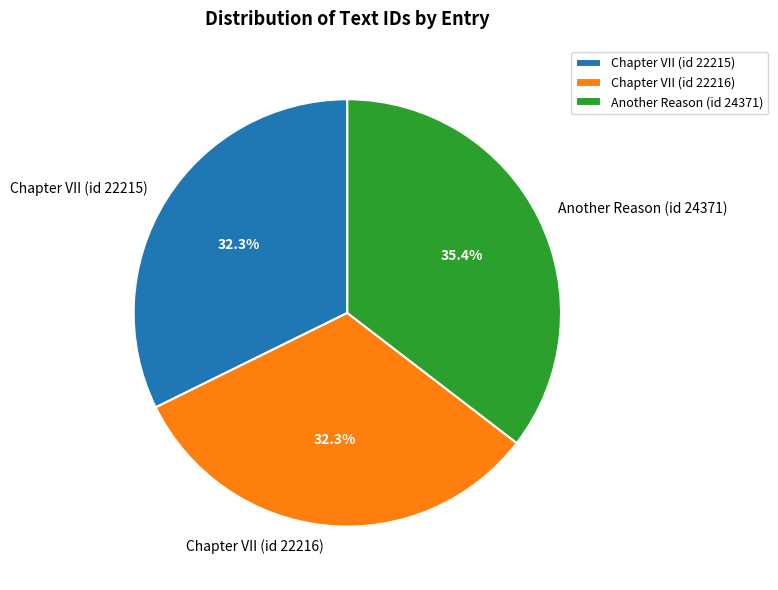

To the nearest percent, what percentage of the pie is Chapter VII (id 22216)?

32%